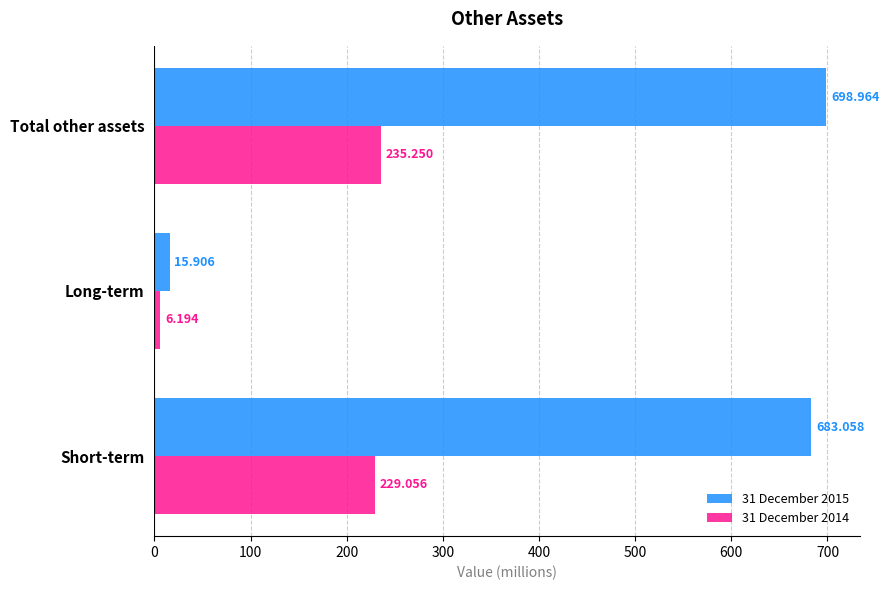

Rank the categories by 31 December 2014 value from lowest to highest.

Long-term, Short-term, Total other assets